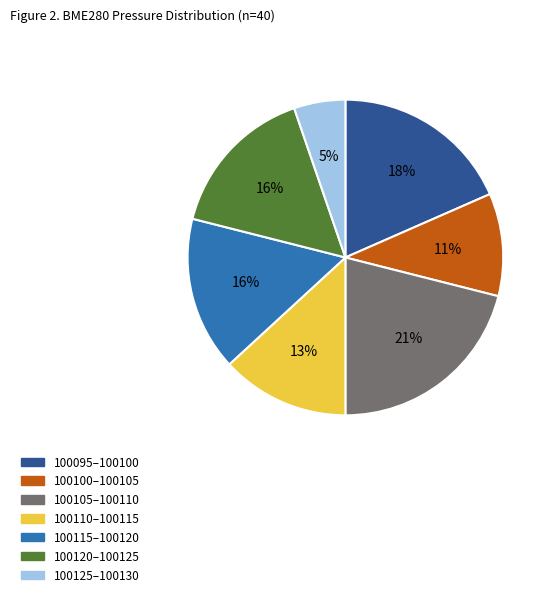

To the nearest percent, what portion does 100100–100105 represent?

11%